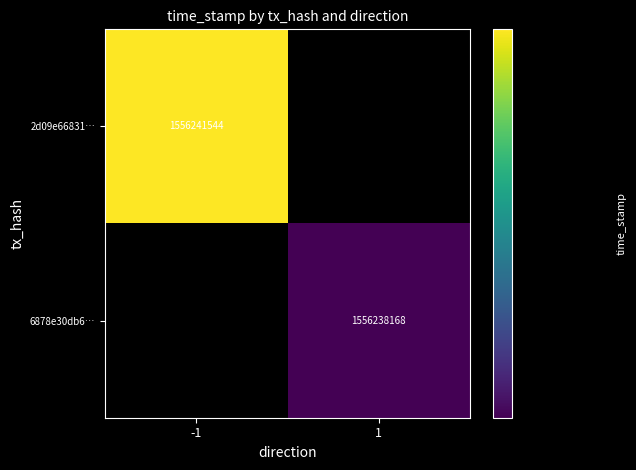

What is the maximum value shown in the chart?

1556241544.0